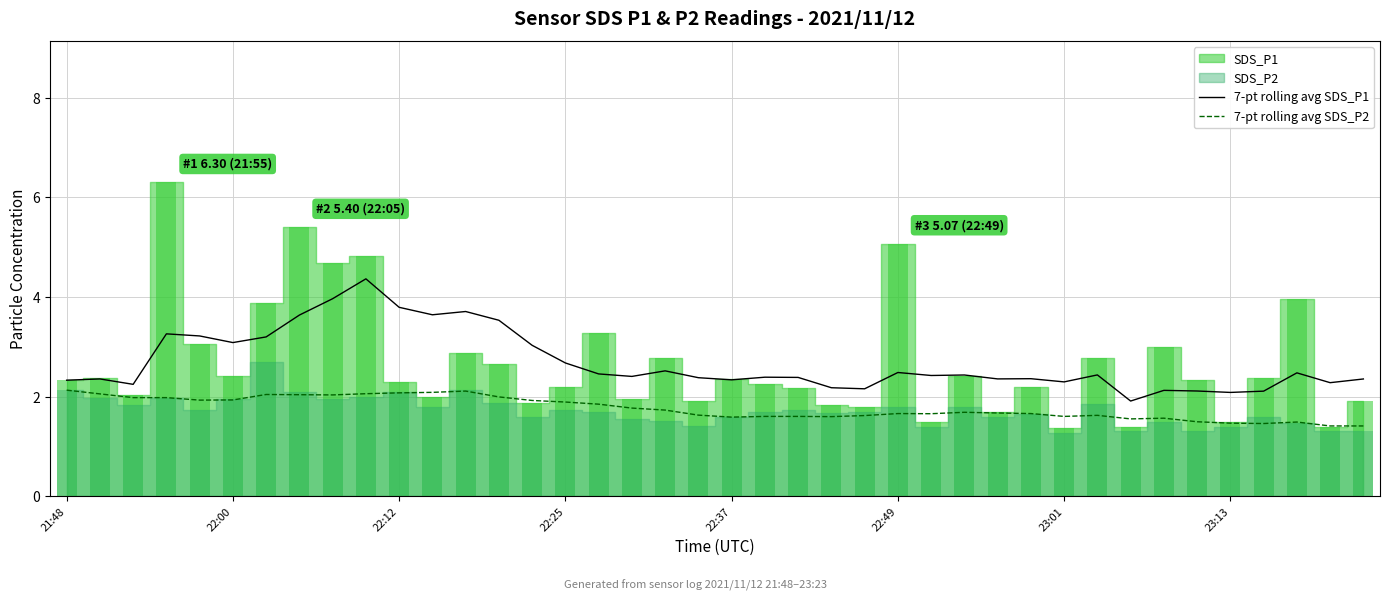

The 7-pt rolling avg SDS_P1 series shows 1.1 at 22:12. True or false?

False